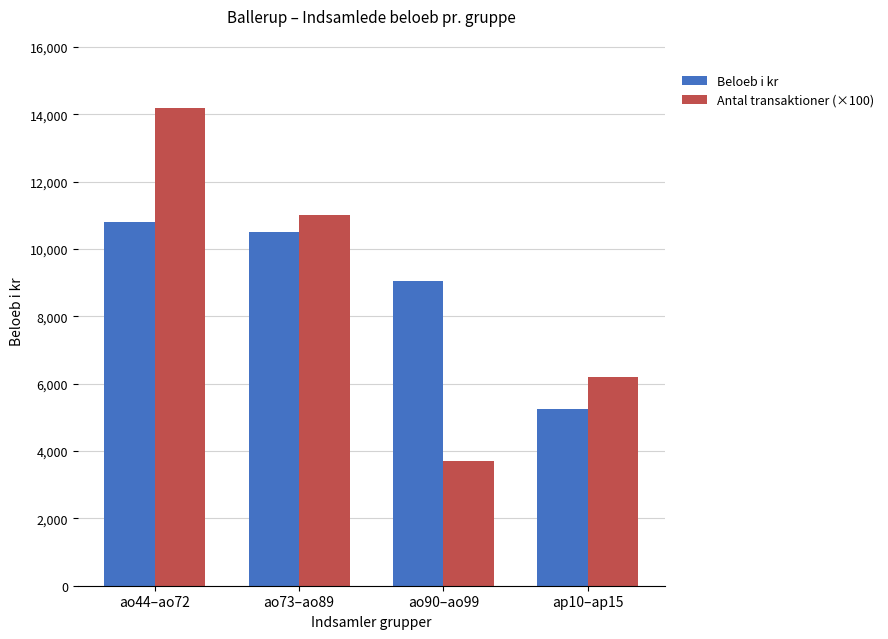

Does the chart contain stacked bars?

No